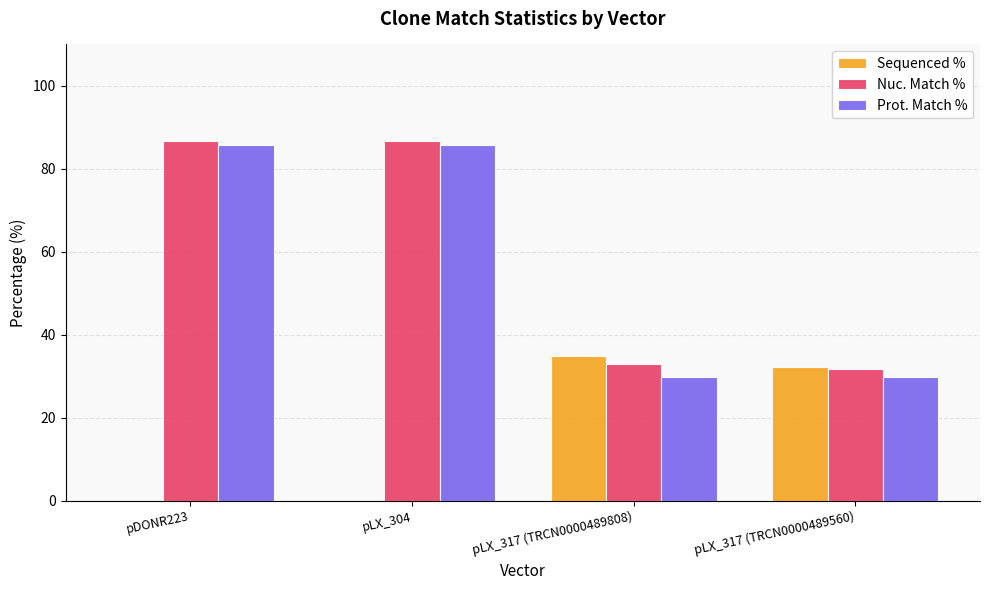

Is the value of Nuc. Match % at pLX_317 (TRCN0000489560) greater than the value of Sequenced % at pLX_304?

Yes